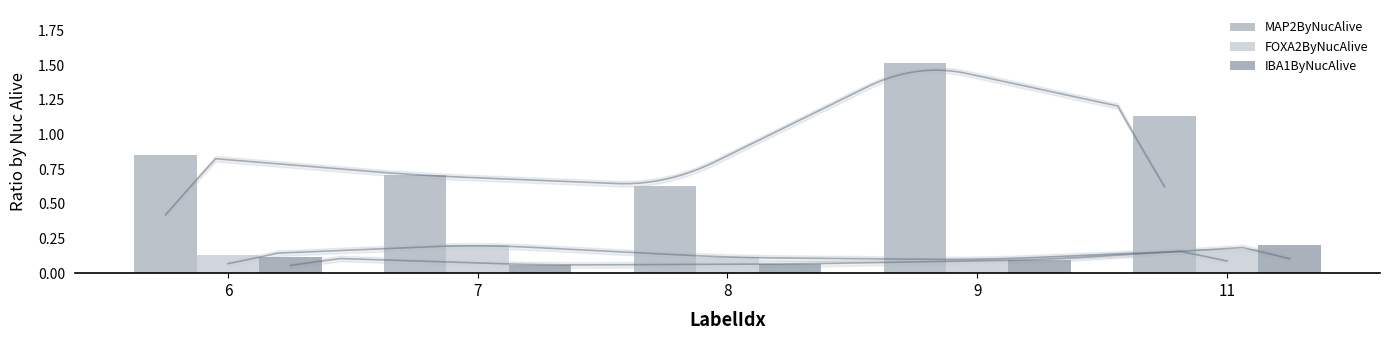

True or false: IBA1ByNucAlive has a value of 0.0 at 8.

False